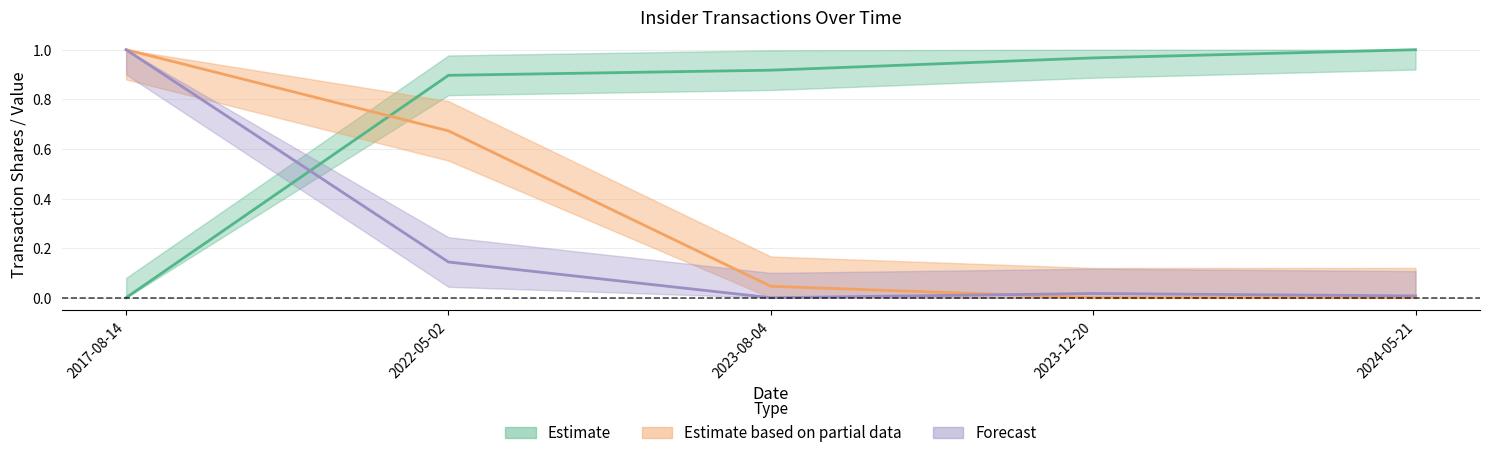

Which has a higher value, 2017-08-14 or 2022-05-02?

2017-08-14